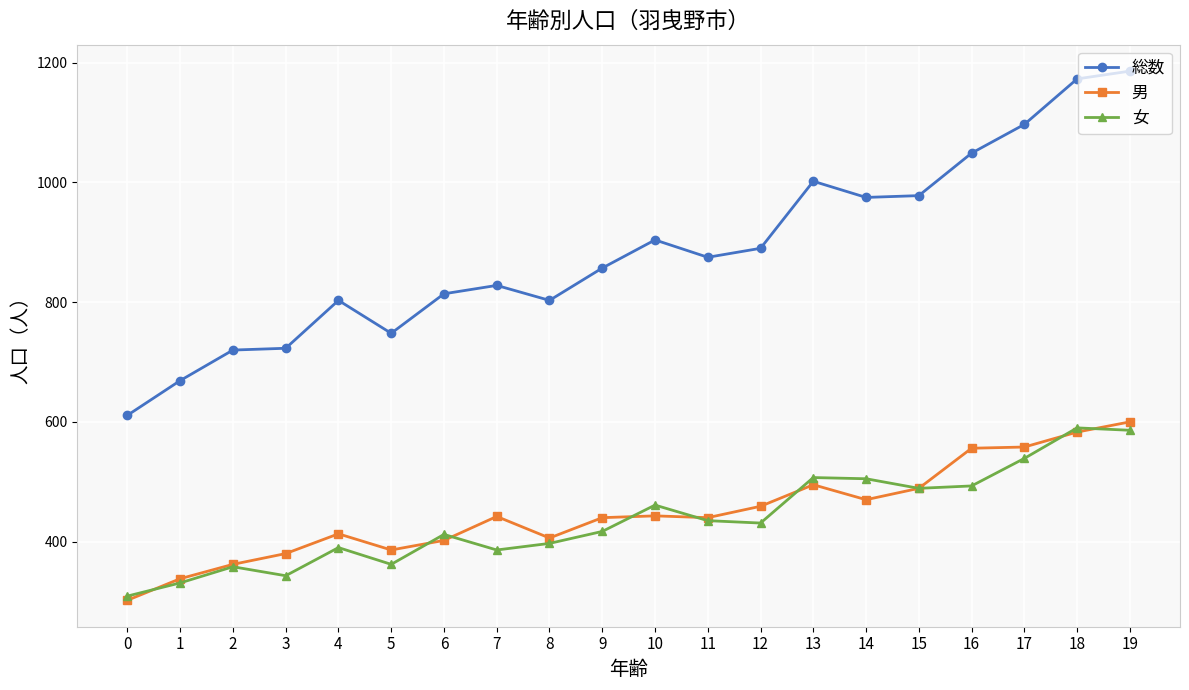

Which series has the largest range (max minus min)?

総数